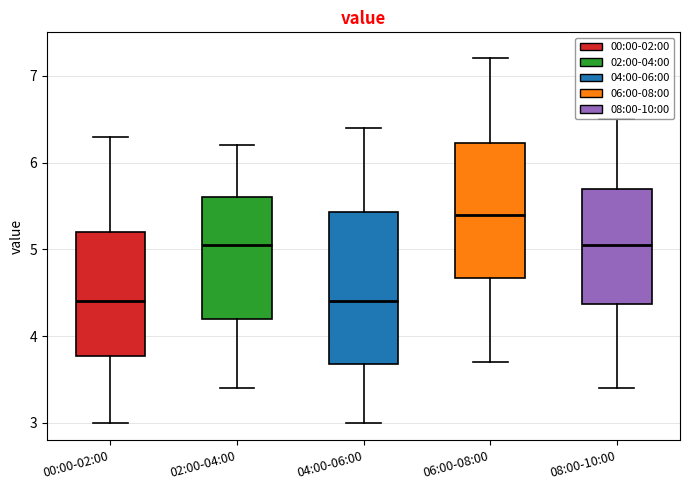

Reading left to right, transcribe this box plot: for each box, give where its median line is, the range the box spans, and where its two whiskers end, as read against the y-axis. The values are not printed on the chart, so give them approximately, as read against the axis.

00:00-02:00: median 4.4, box 3.8 to 5.2, whiskers 3.0 to 6.3
02:00-04:00: median 5.1, box 4.2 to 5.6, whiskers 3.4 to 6.2
04:00-06:00: median 4.4, box 3.7 to 5.4, whiskers 3.0 to 6.4
06:00-08:00: median 5.4, box 4.7 to 6.2, whiskers 3.7 to 7.2
08:00-10:00: median 5.1, box 4.4 to 5.7, whiskers 3.4 to 6.5